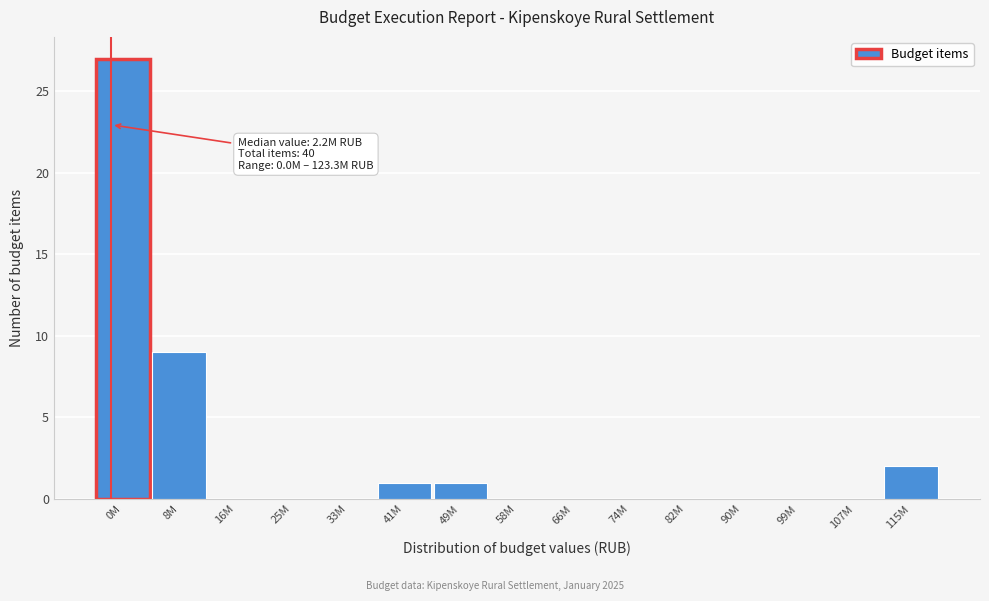

Reading left to right, transcribe all the data shown in this chart.

0M=27	8M=9	16M=0	25M=0	33M=0	41M=1	49M=1	58M=0	66M=0	74M=0	82M=0	90M=0	99M=0	107M=0	115M=2